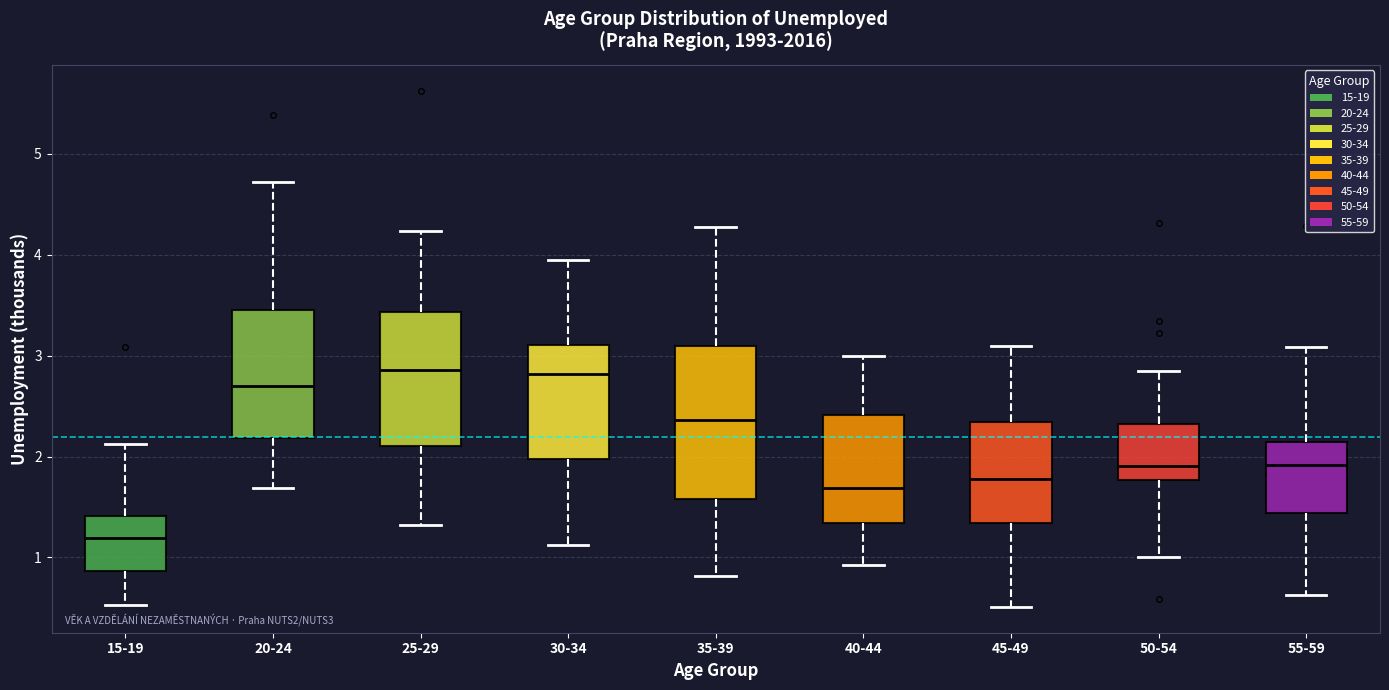

Comparing the boxes themselves (not the whiskers), which one is the tallest?

35-39